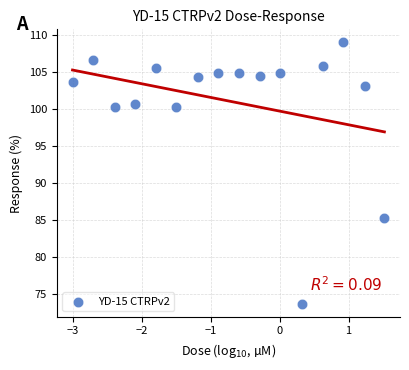

What Y value in the scatter plot is closest to 91?

85.2